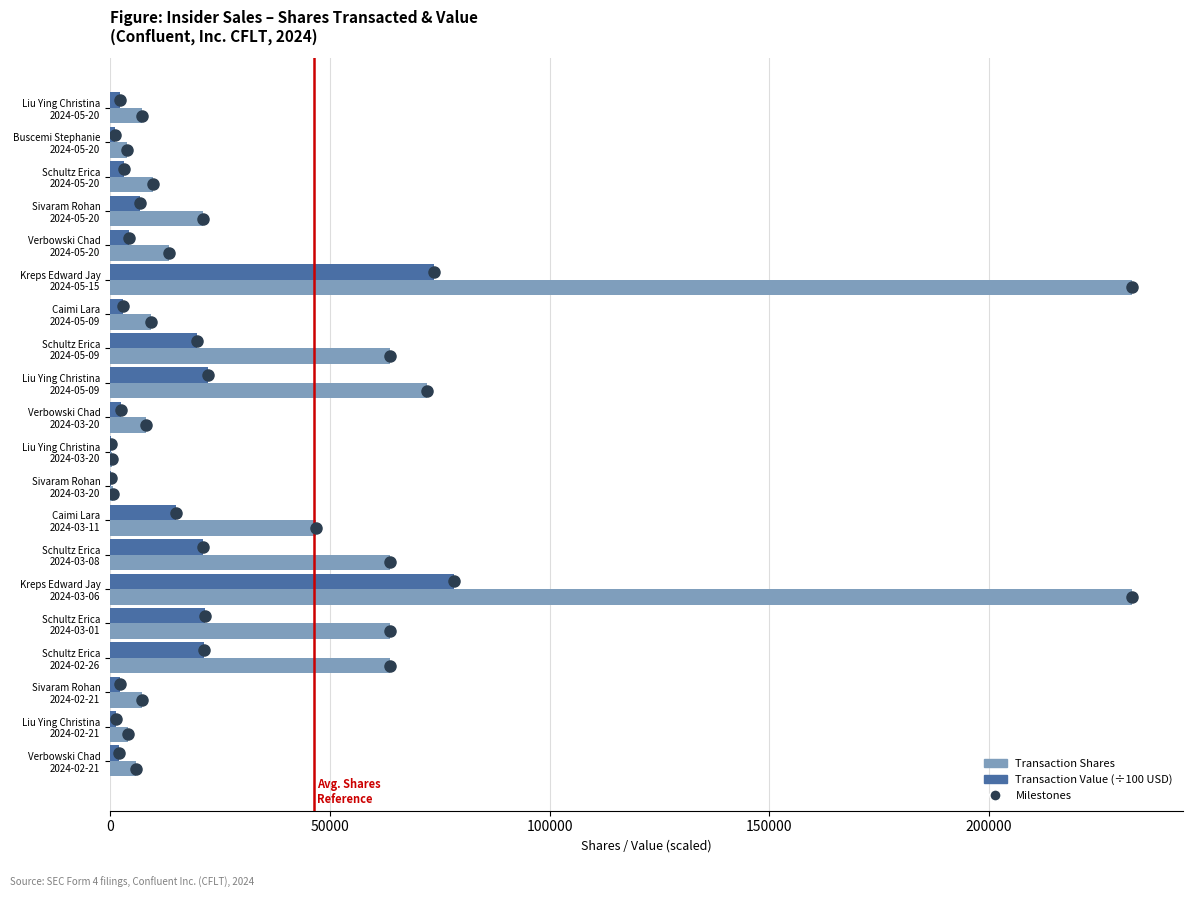

What is the maximum value shown in the chart?

232500.0